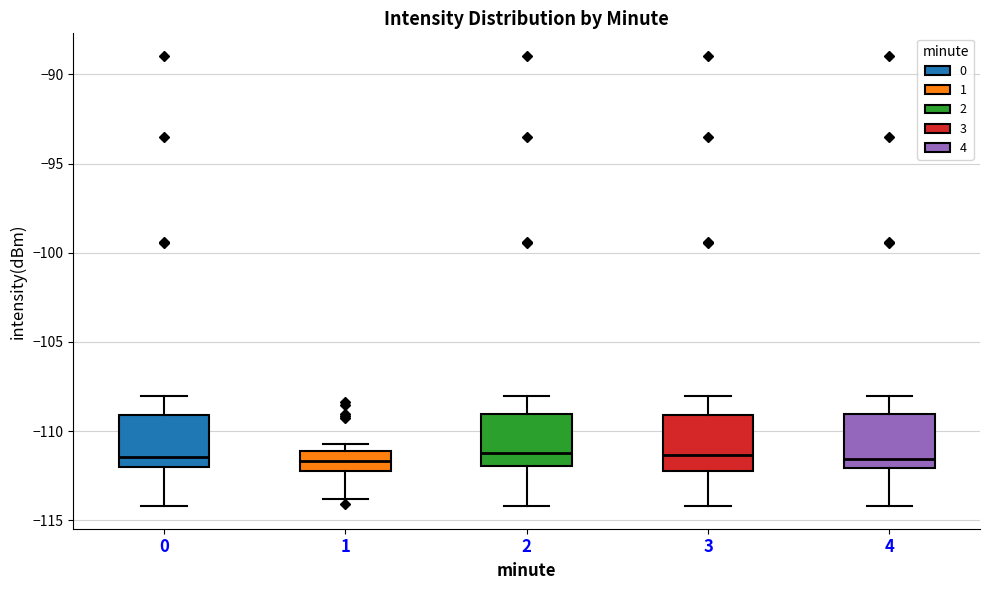

Reading left to right, read every box against the y-axis: the position of its median line, the range the box covers, and the ends of its whiskers. The values are not printed on the chart, so give them approximately, as read against the axis.

0: median -111.5, box -112.0 to -109.0, whiskers -114.0 to -108.0
1: median -111.5, box -112.0 to -111.0, whiskers -114.0 to -110.5
2: median -111.0, box -112.0 to -109.0, whiskers -114.0 to -108.0
3: median -111.5, box -112.0 to -109.0, whiskers -114.0 to -108.0
4: median -111.5, box -112.0 to -109.0, whiskers -114.0 to -108.0